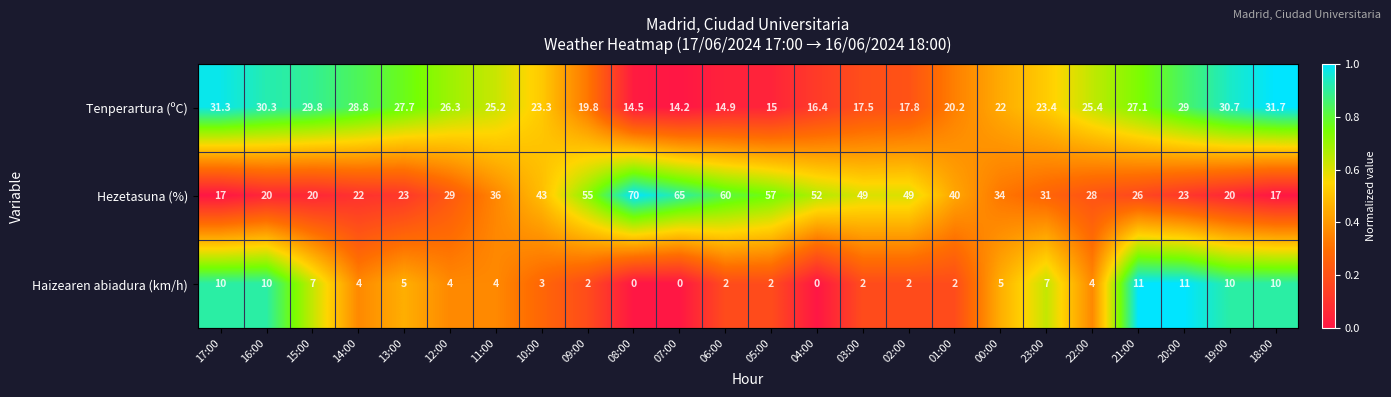

Rank the series by their average value, from lowest to highest.

Haizearen abiadura (km/h), Tenperartura (ºC), Hezetasuna (%)